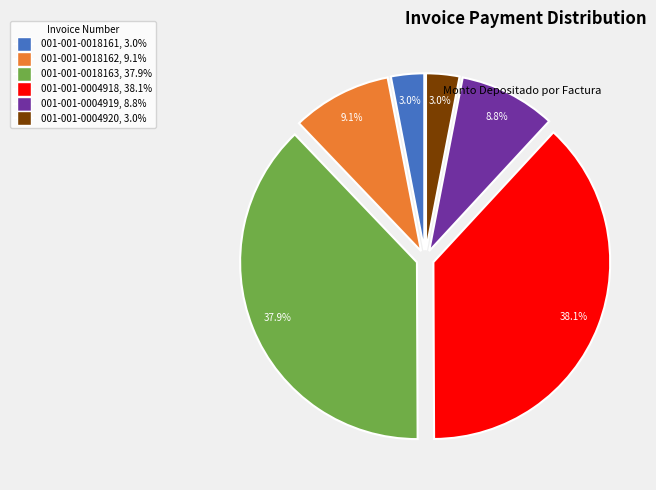

Is 001-001-0004918 the majority of the pie?

No